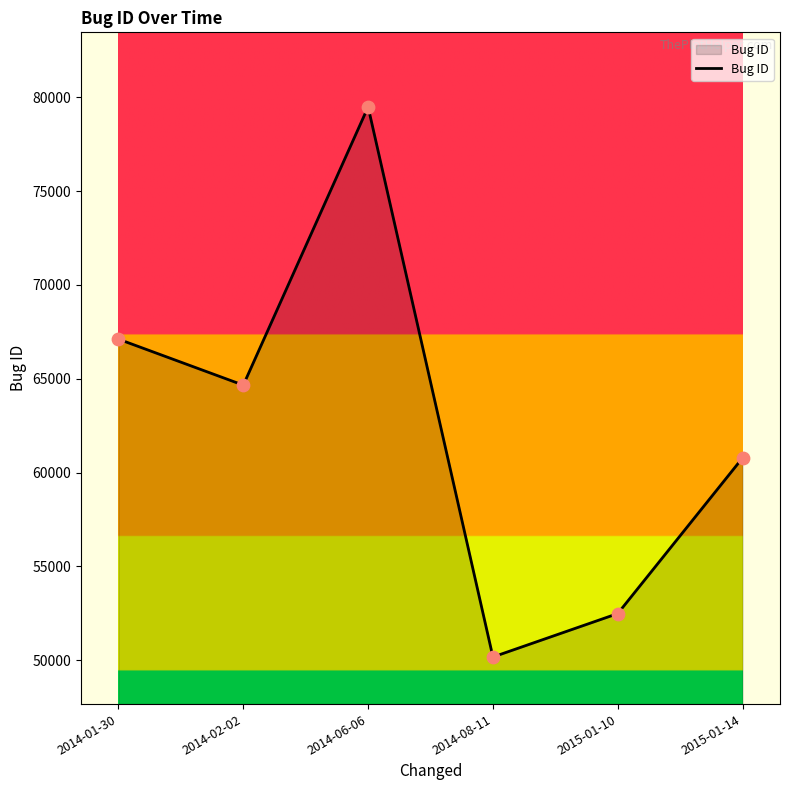

Which has a higher value, 2015-01-10 or 2014-06-06?

2014-06-06